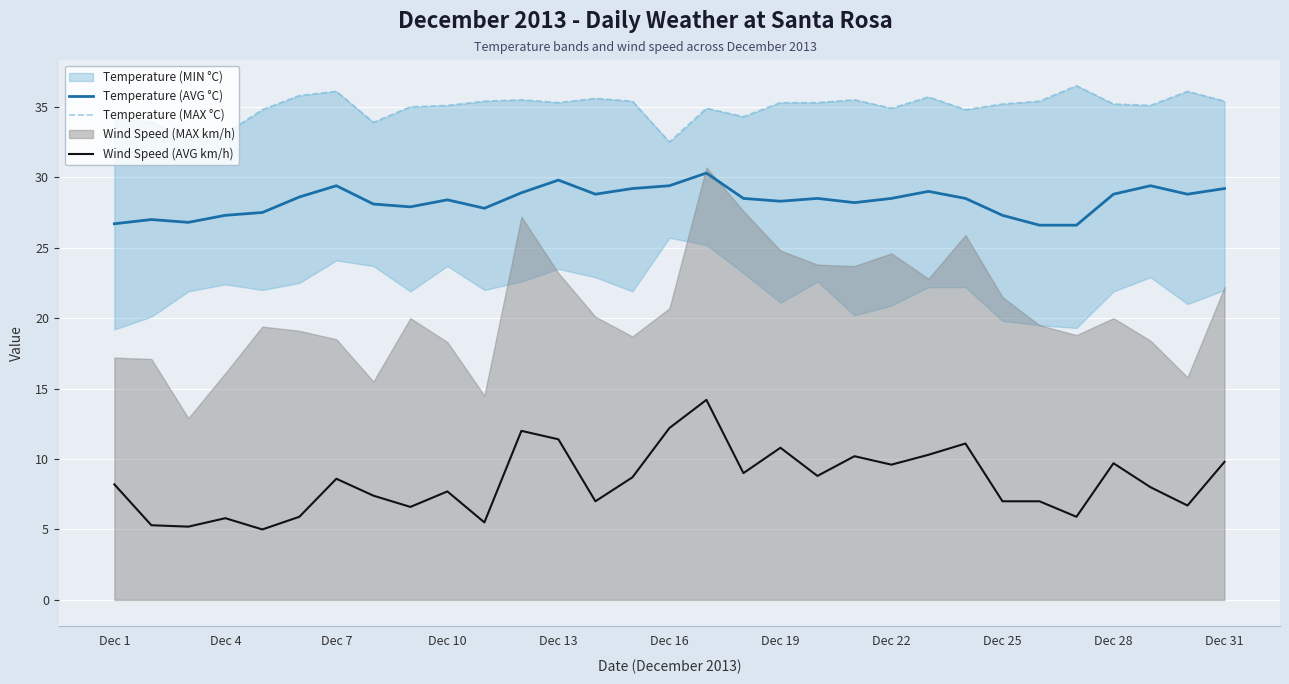

What is the highest value of the Wind Speed (AVG km/h) series?

14.2